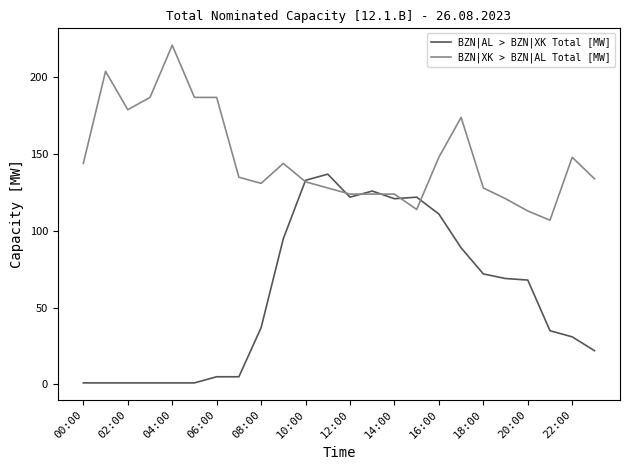

Rank the series by their maximum value, from highest to lowest.

BZN|XK > BZN|AL Total [MW], BZN|AL > BZN|XK Total [MW]